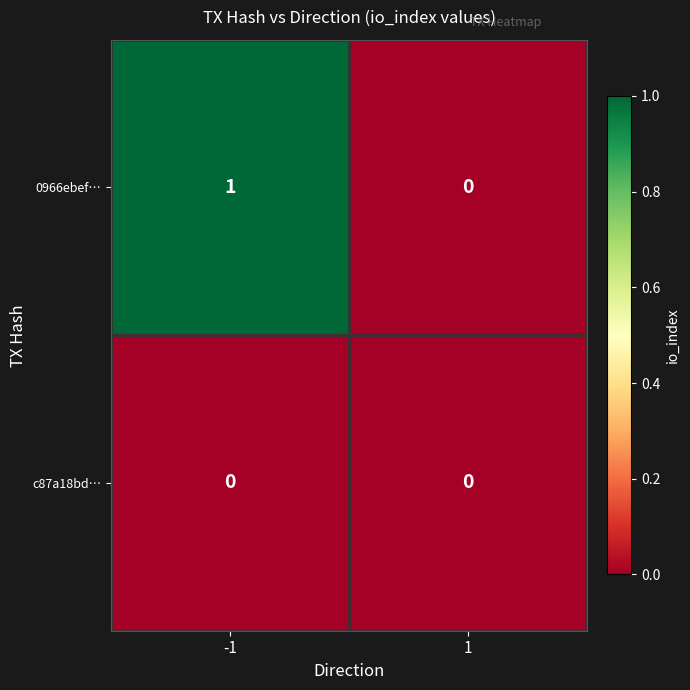

The c87a18bd… series shows 0 at -1. True or false?

True